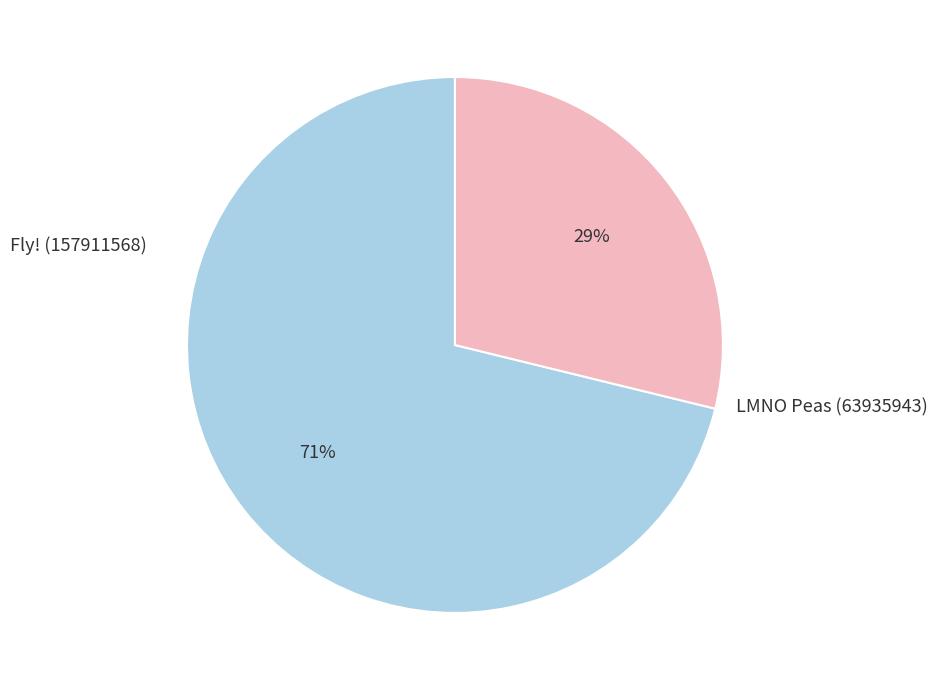

Is there a majority slice in this chart?

Yes